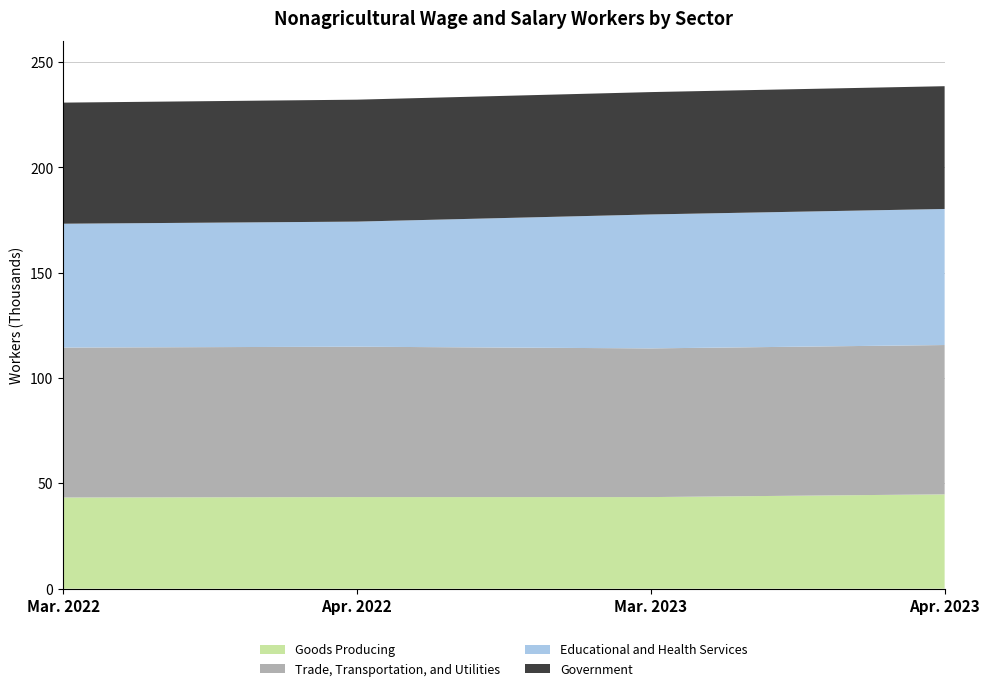

Reading left to right, list all the values displayed in this chart.

Goods Producing: Mar. 2022=43.3	Apr. 2022=43.5	Mar. 2023=43.5	Apr. 2023=44.8
Trade, Transportation, and Utilities: Mar. 2022=71.2	Apr. 2022=71.4	Mar. 2023=70.6	Apr. 2023=70.9
Educational and Health Services: Mar. 2022=58.8	Apr. 2022=59.4	Mar. 2023=63.6	Apr. 2023=64.6
Government: Mar. 2022=57.5	Apr. 2022=57.9	Mar. 2023=58.1	Apr. 2023=58.3